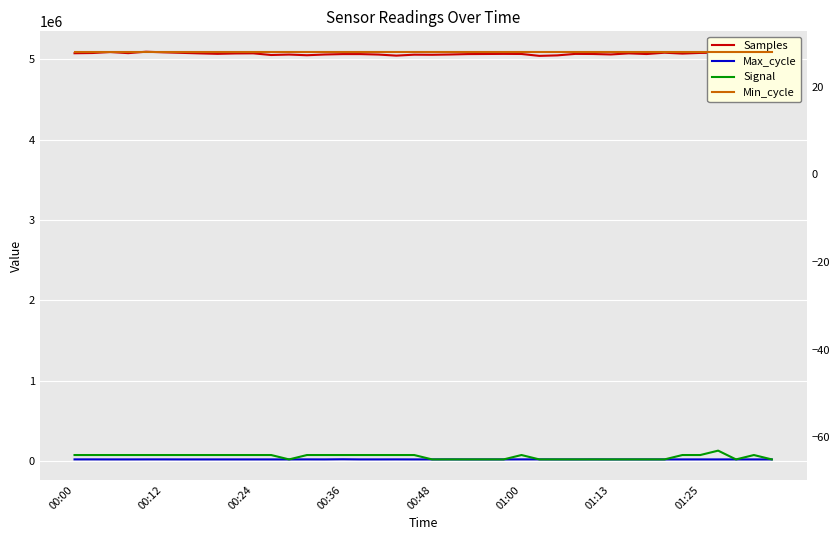

True or false: Signal and Max_cycle cross at least once.

False